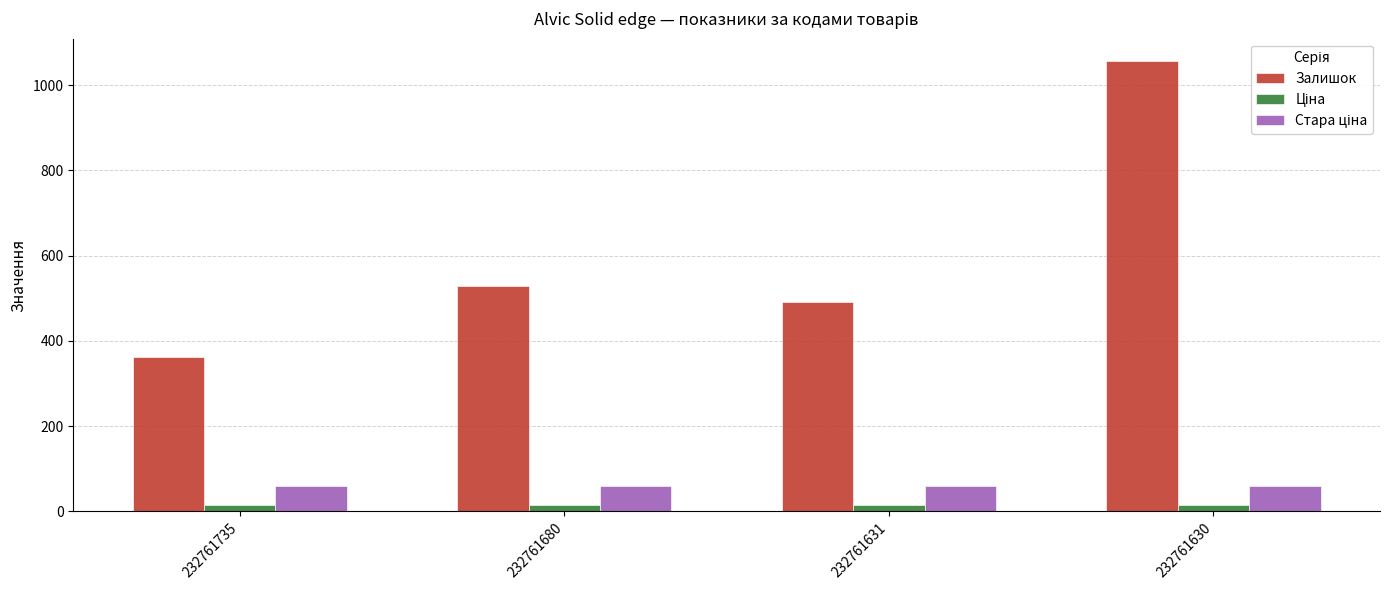

What is the minimum value shown in the chart?

15.6